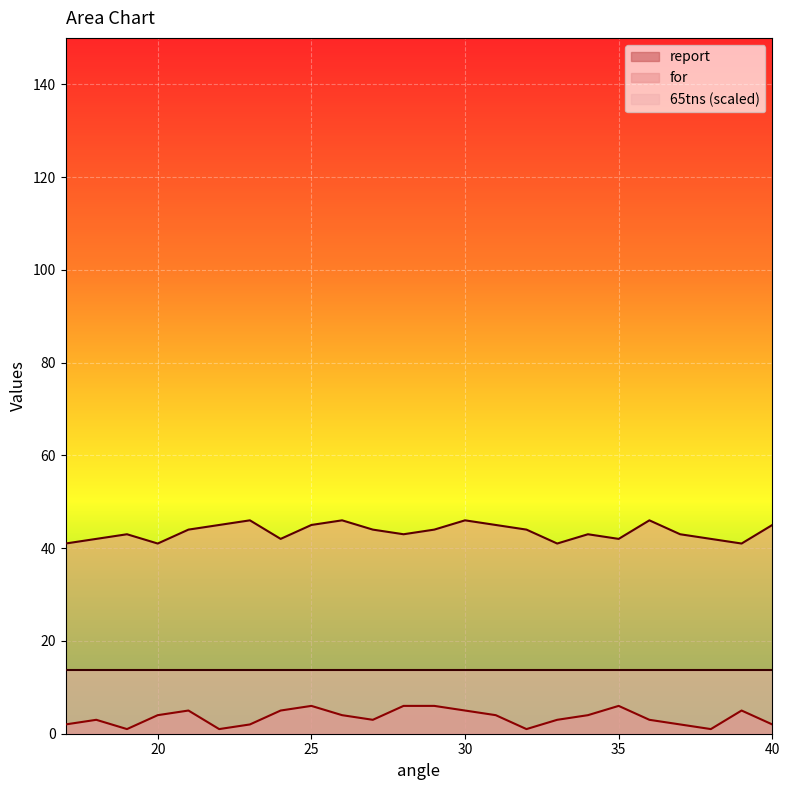

What is the highest value of the report series?

6.0